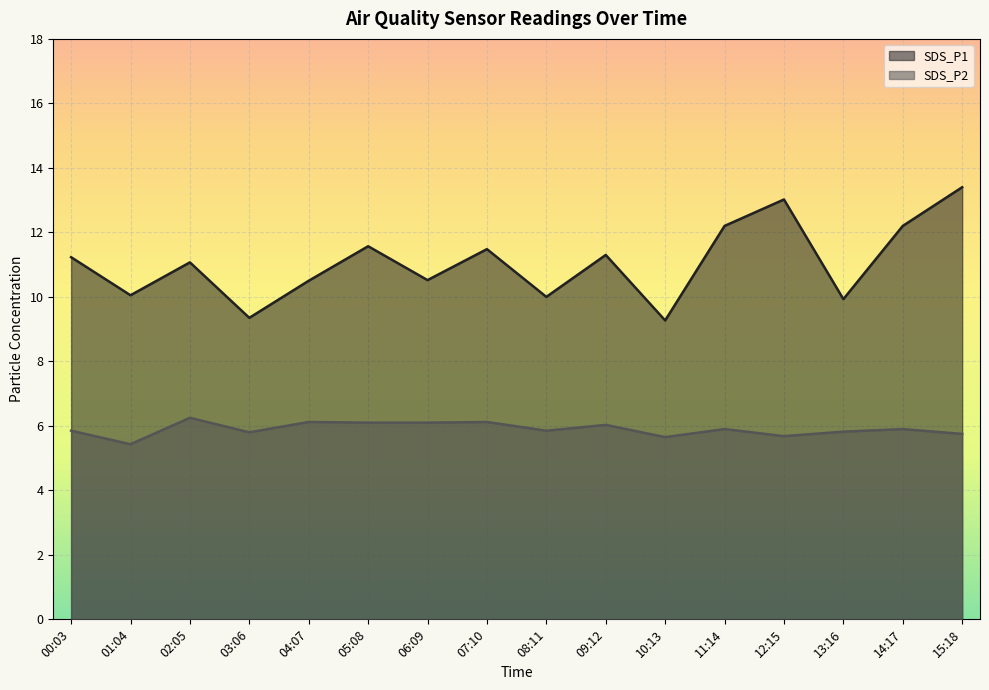

Is it true that SDS_P1 equals 3.2 at 14:17?

False